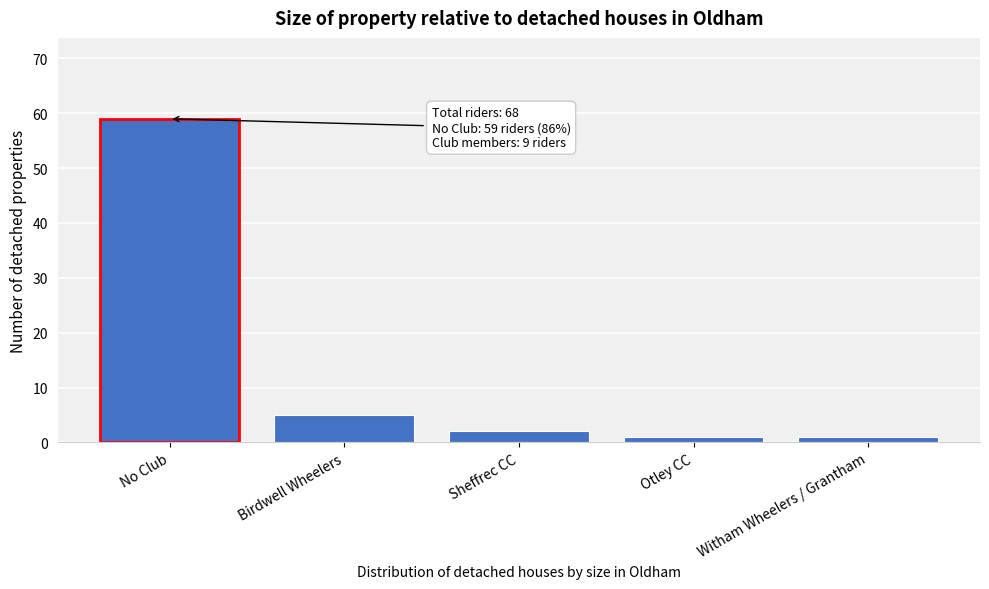

Reading left to right, what are all the values shown in this chart?

59	5	2	1	1